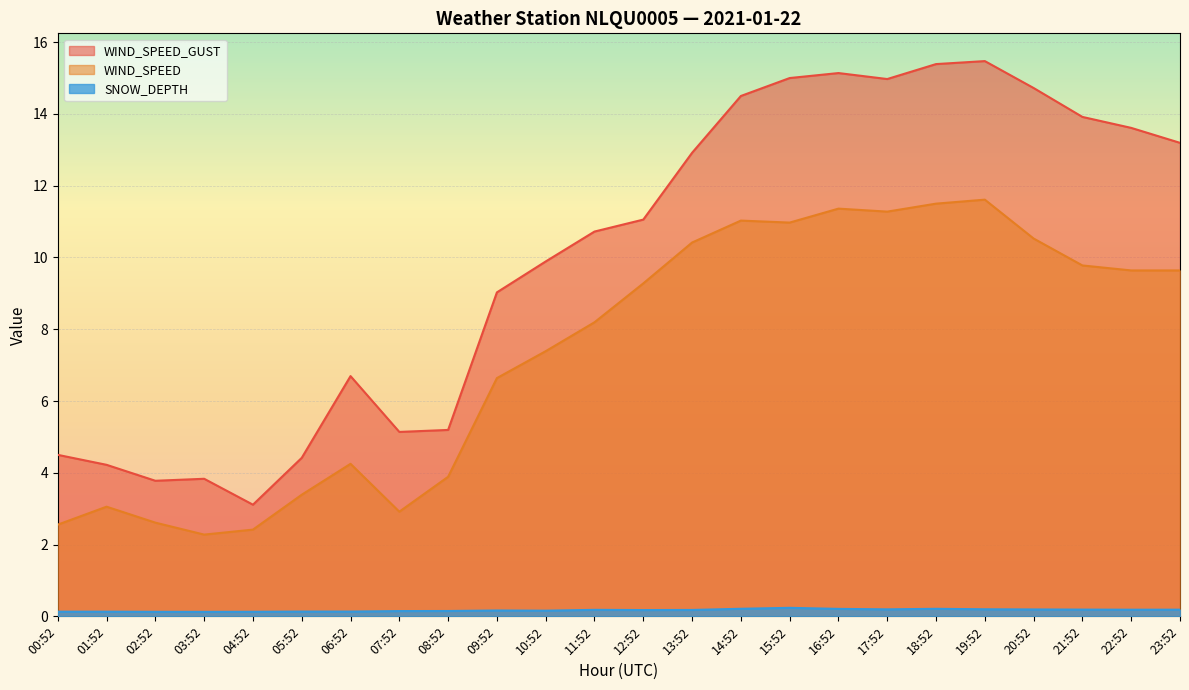

What position from the left is 18:52?

19